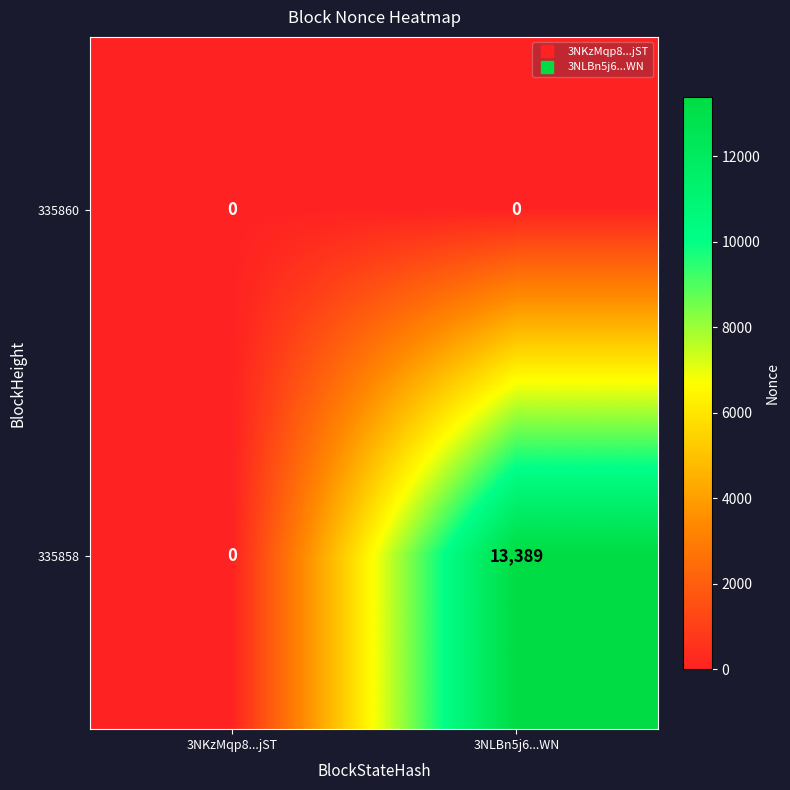

The 335858 series shows 0 at 3NKzMqp8...jST. True or false?

True